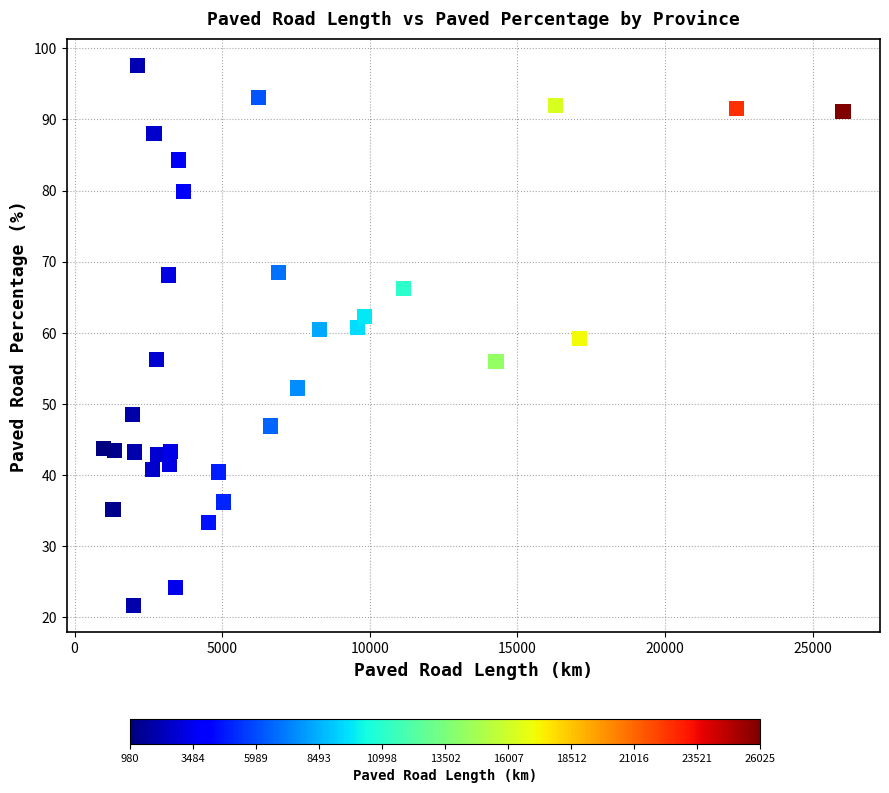

What is the range of Y values (max minus min)?

75.9